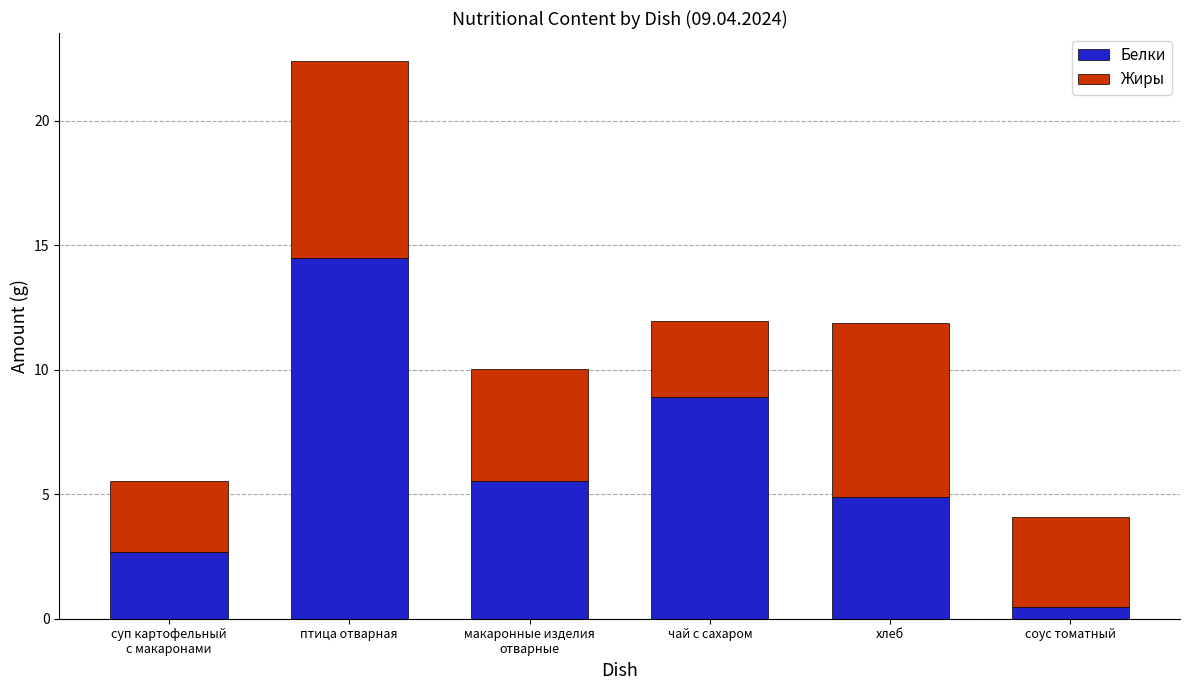

The Белки series shows 0.5 at соус томатный. True or false?

True